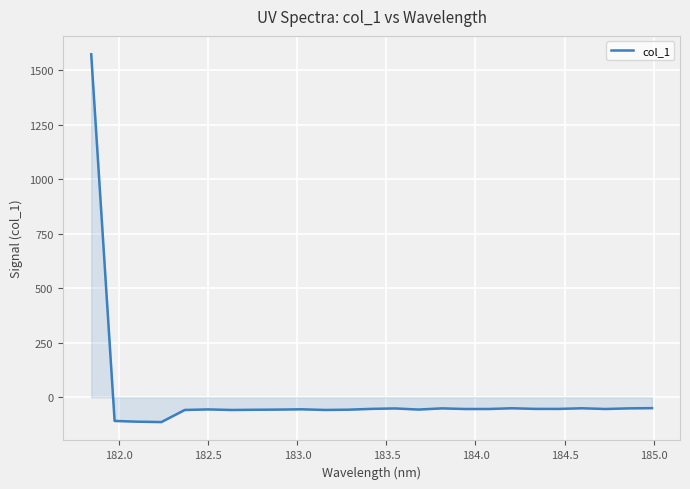

What is the greatest value displayed?

1571.8